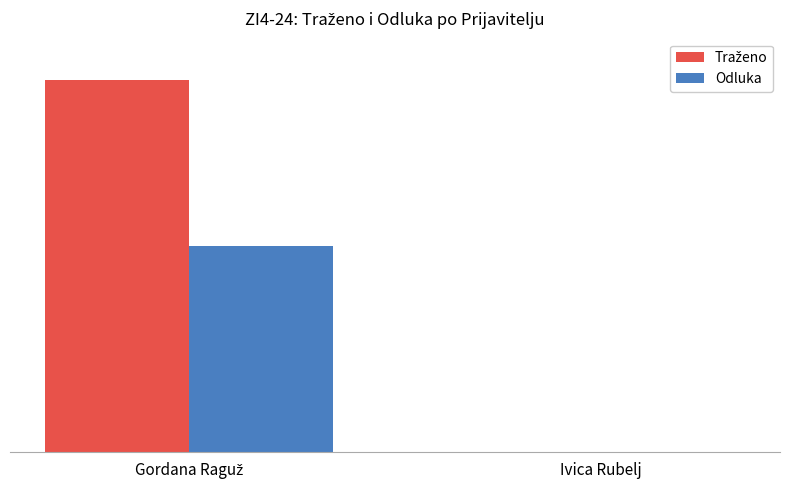

Reading right to left, extract all data points from this chart.

Traženo: 1251.8	675000.0
Odluka: 0.0	375000.0